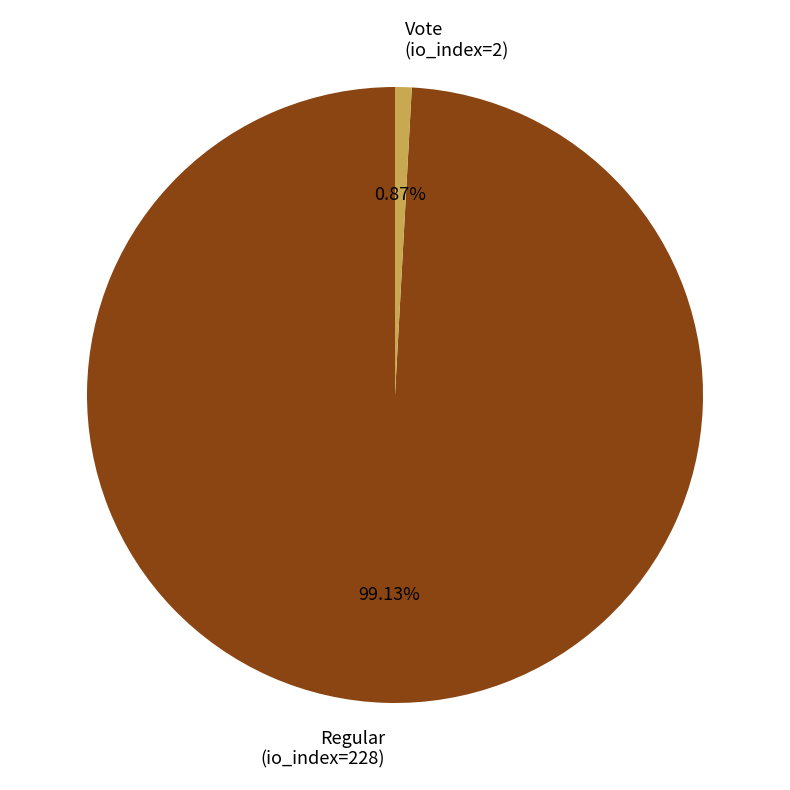

True or false: Vote (io_index=2) accounts for 1% of the total.

True